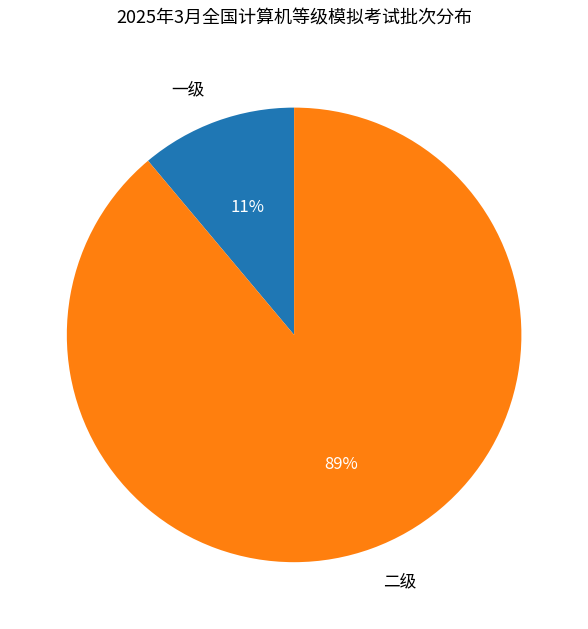

The 一级 slice represents 11% of the pie. True or false?

True